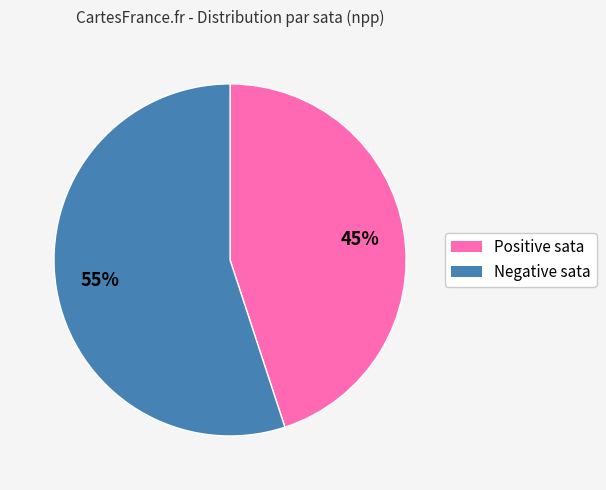

To the nearest percent, what is the difference between the largest and smallest slice percentages?

10%